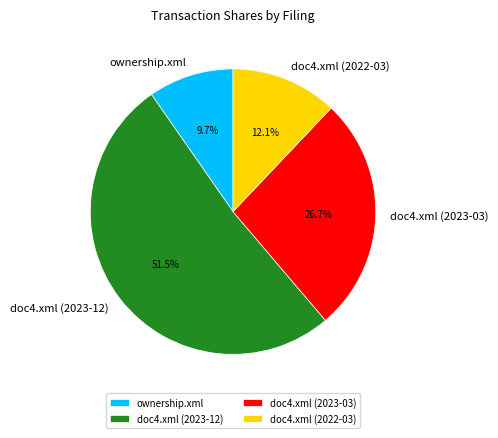

Which slice represents more than half of the pie?

doc4.xml (2023-12)